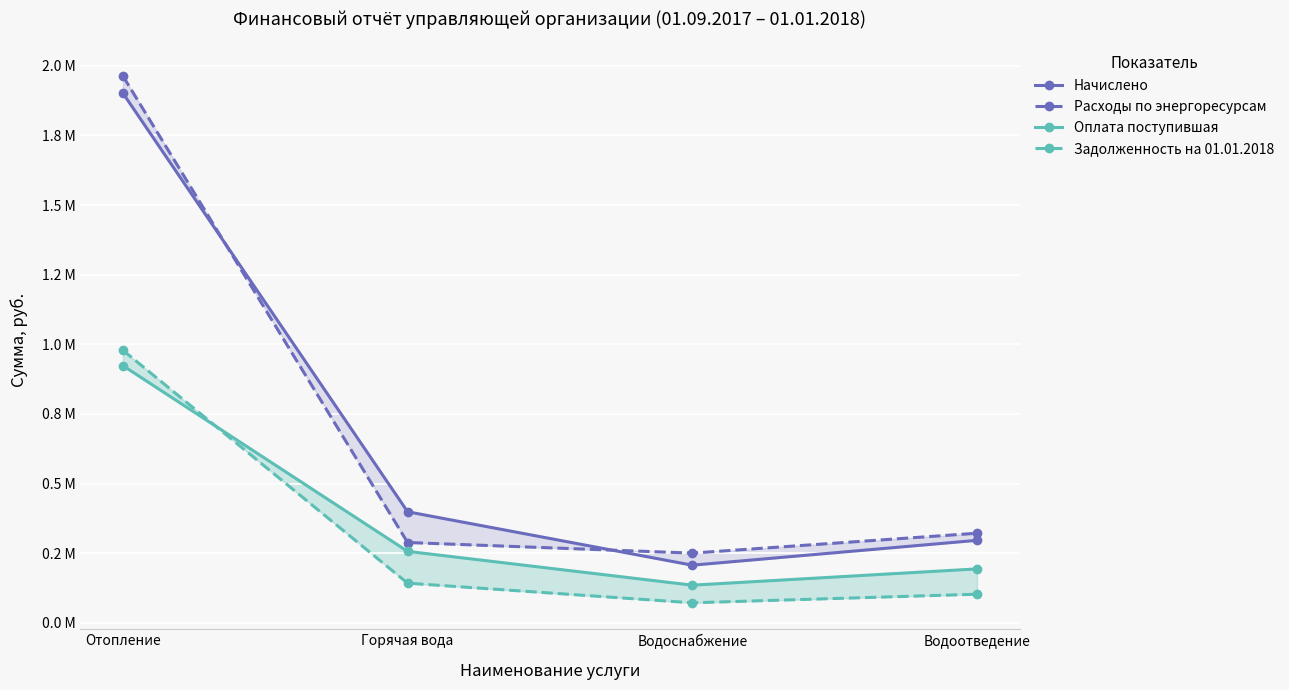

What is the value of the Оплата поступившая point at the 2nd from the left?

256437.4